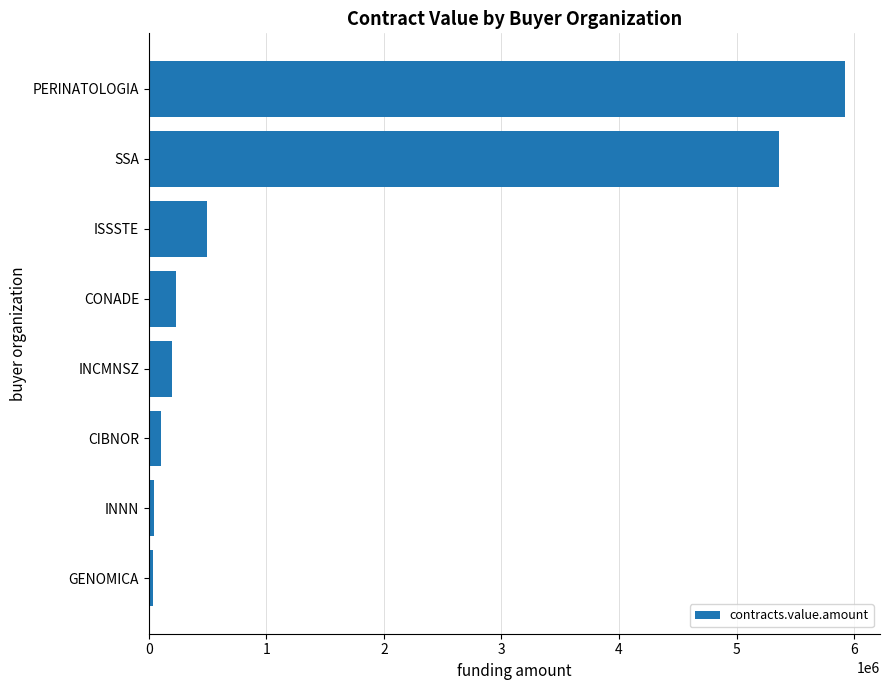

The chart shows a value of 5362283.4 at SSA. True or false?

True